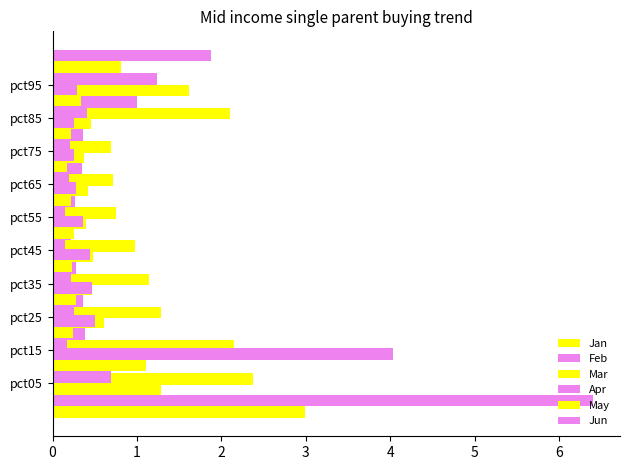

Which series has the widest spread of values?

Feb